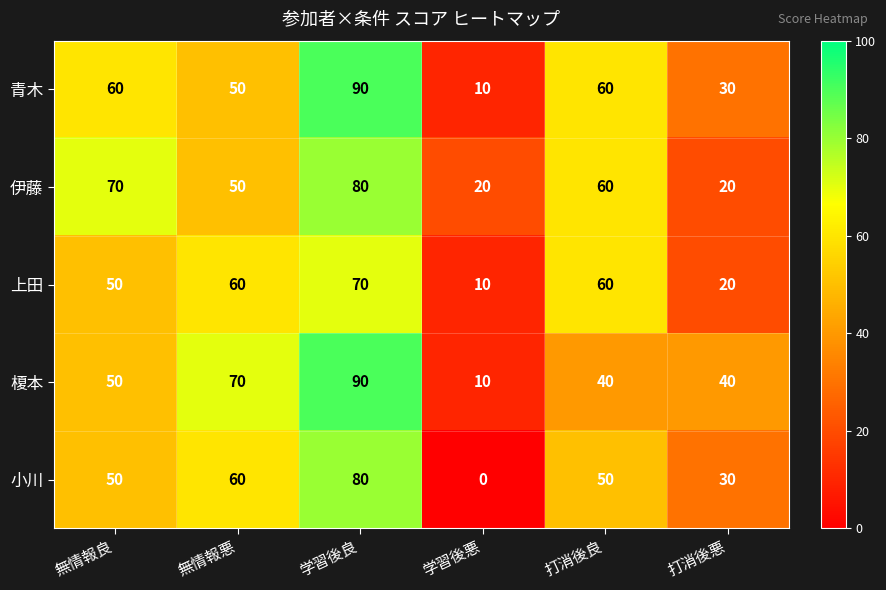

What is the spread (max minus min) of values at 打消後良?

20